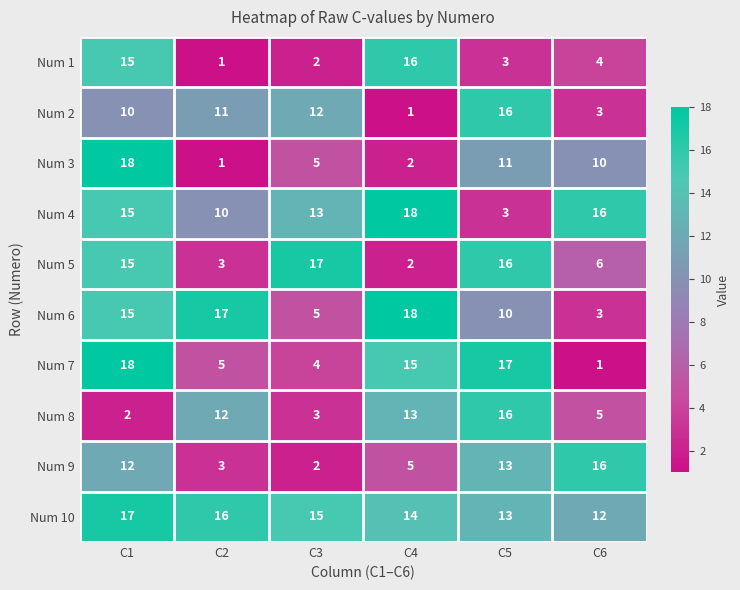

List the labels in order of Num 4 value, largest first.

C4, C6, C1, C3, C2, C5